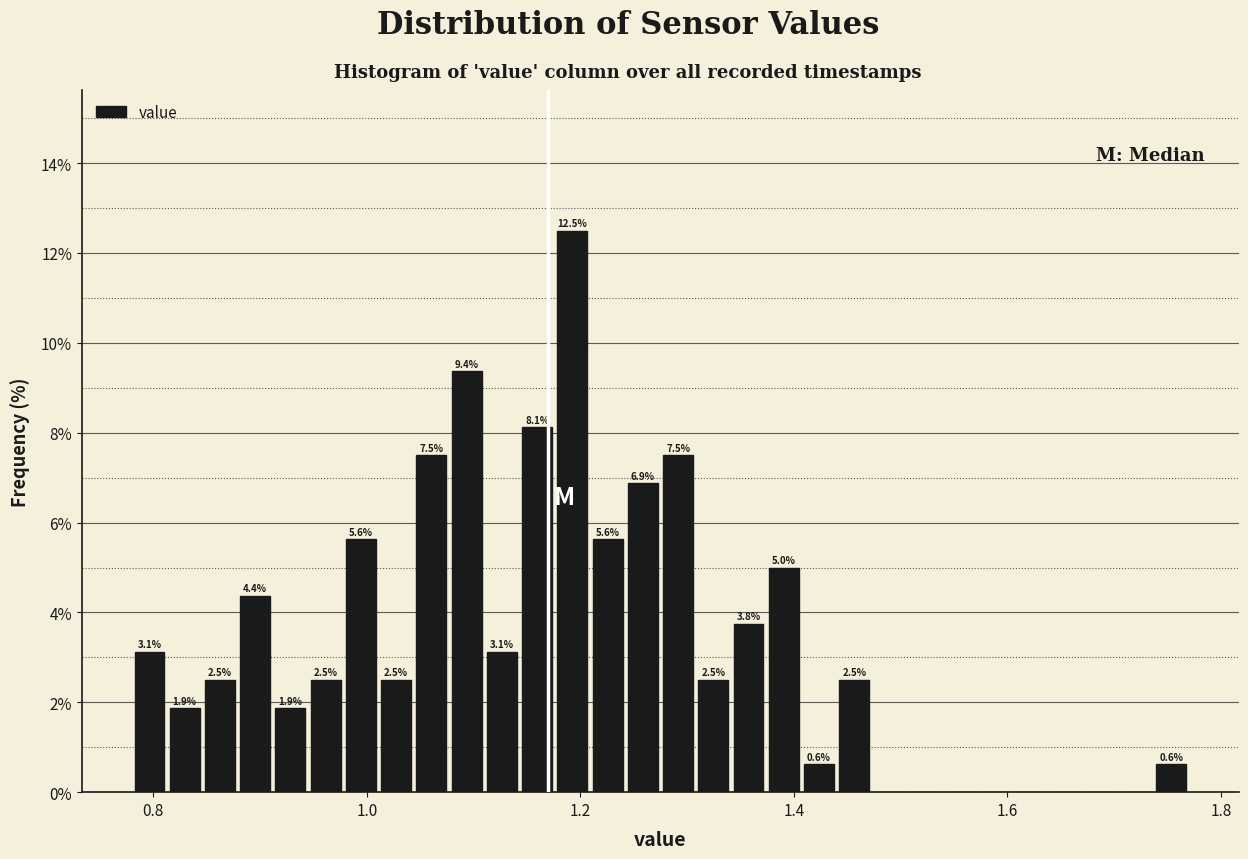

Read against the x-axis, roughly where is the centre of the tallest bar?

1.20